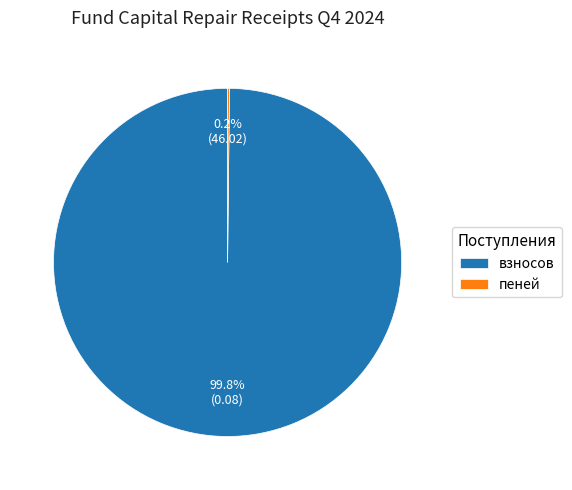

Which slice is the largest?

взносов